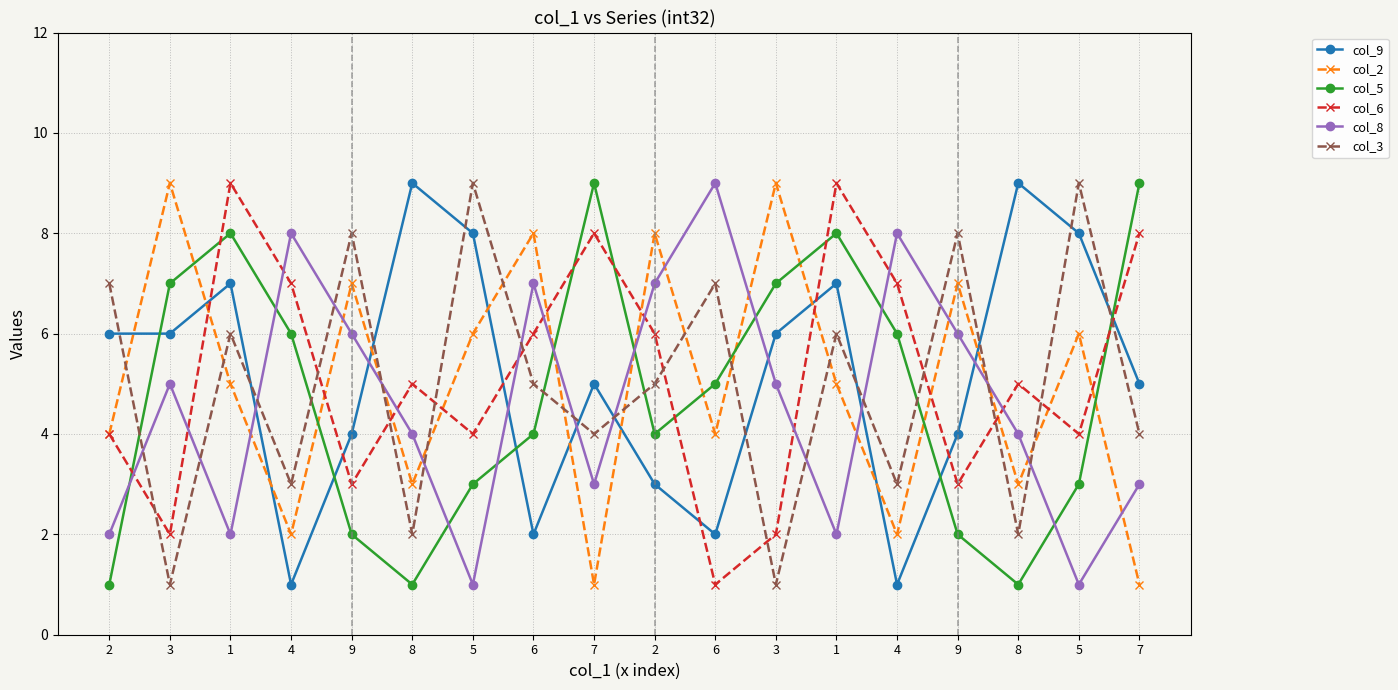

List the labels in order of col_9 value, smallest first.

4, 4, 6, 6, 2, 9, 9, 7, 7, 2, 3, 3, 1, 1, 5, 5, 8, 8